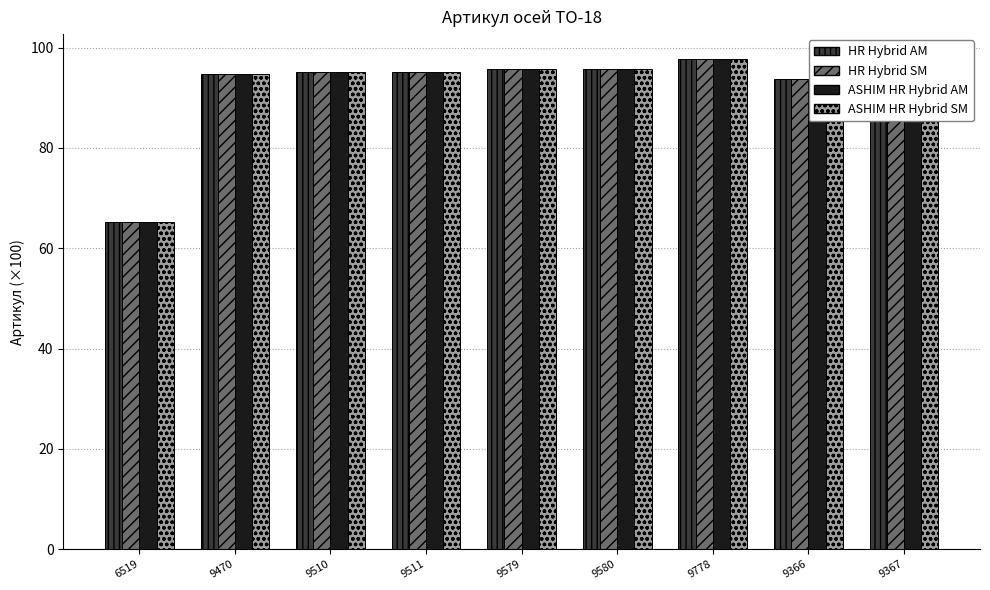

Is it true that ASHIM HR Hybrid SM equals 139.3 at 9470?

False